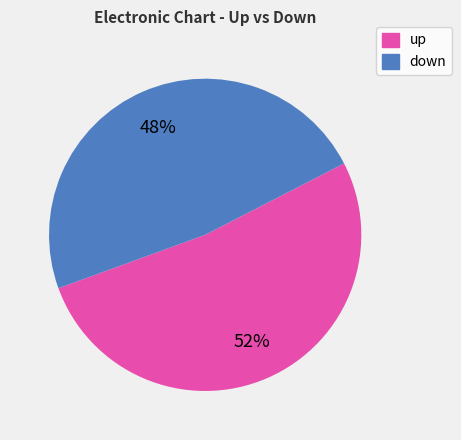

Does up account for over 50% of the chart?

Yes